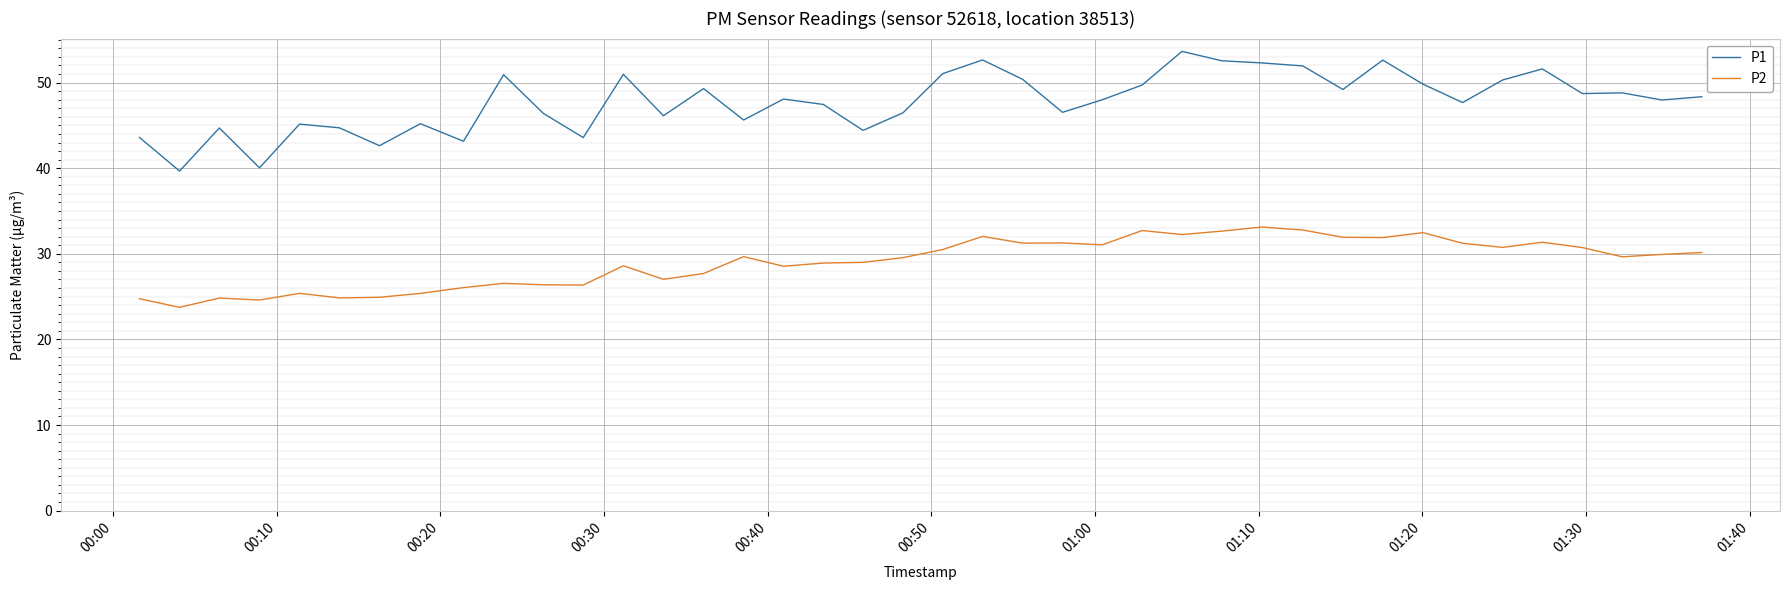

Rank the series by their maximum value, from highest to lowest.

P1, P2